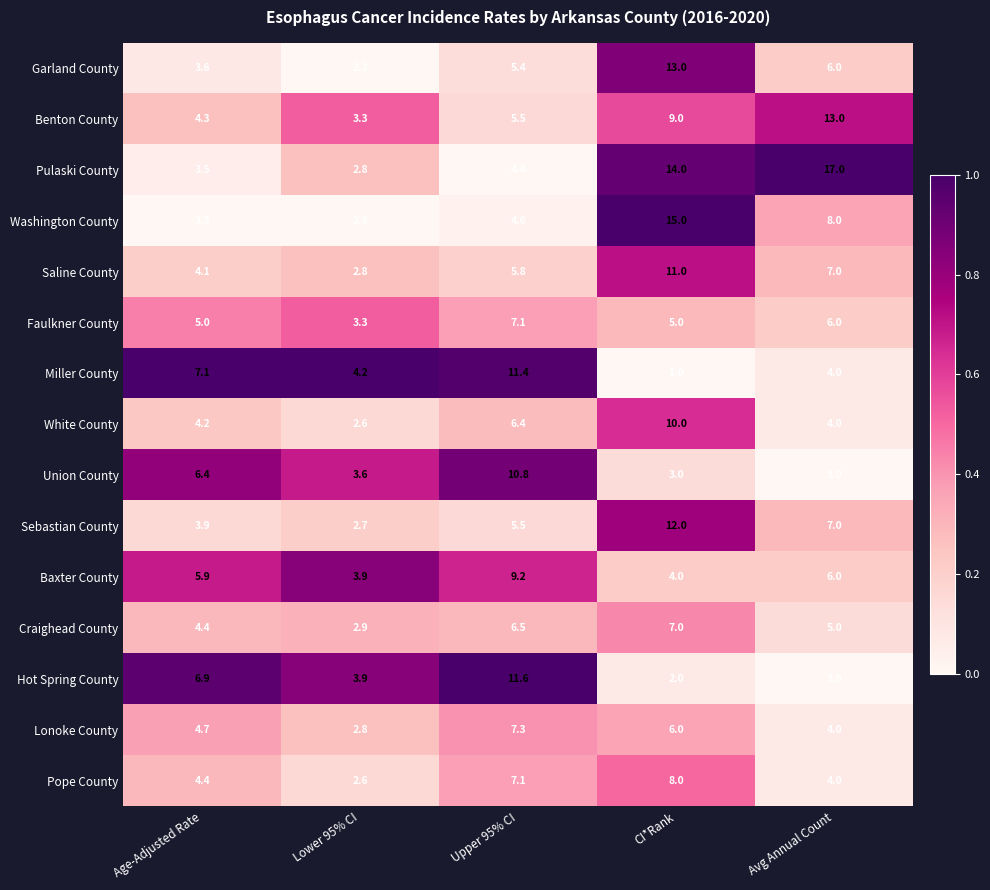

What is the spread (max minus min) of values at Lower 95% CI?

1.9